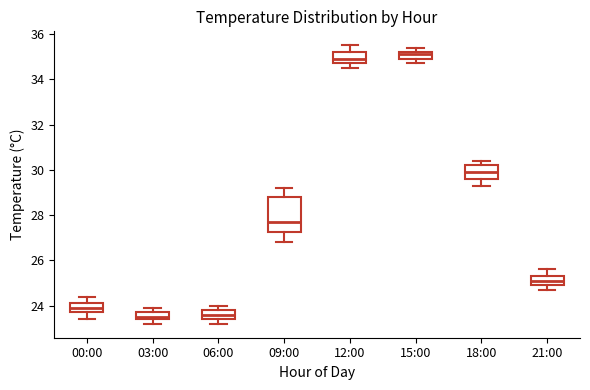

Which box is the tallest, from its lower edge to its upper edge?

09:00